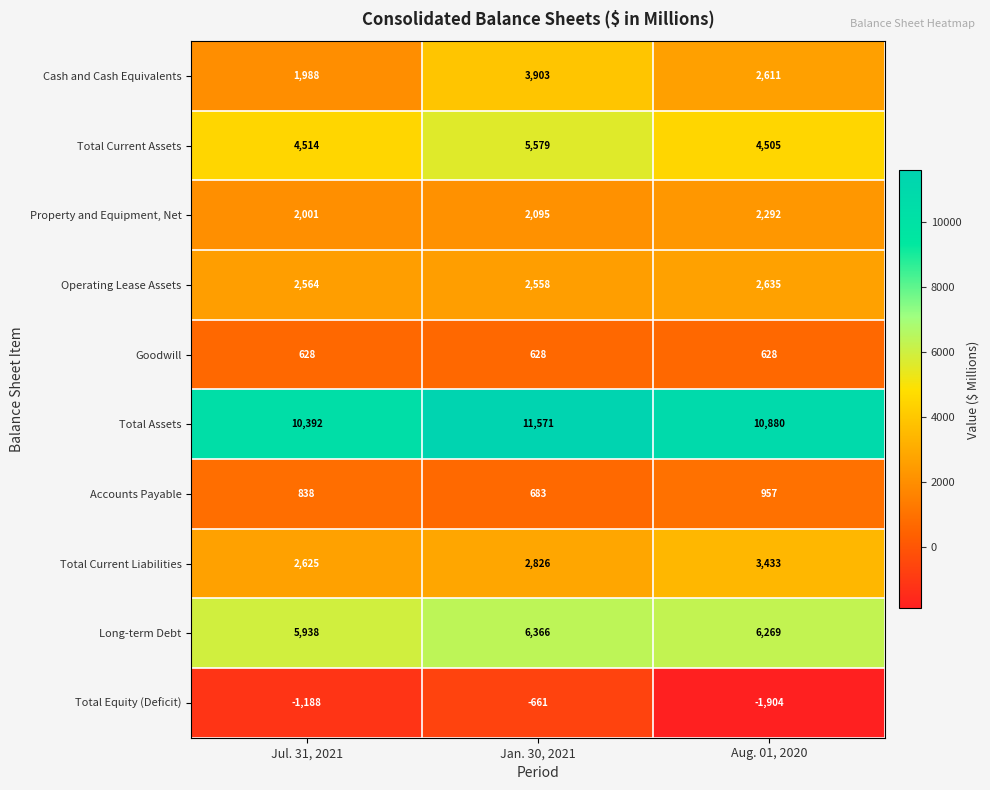

At how many categories does at least one series exceed 6333?

3